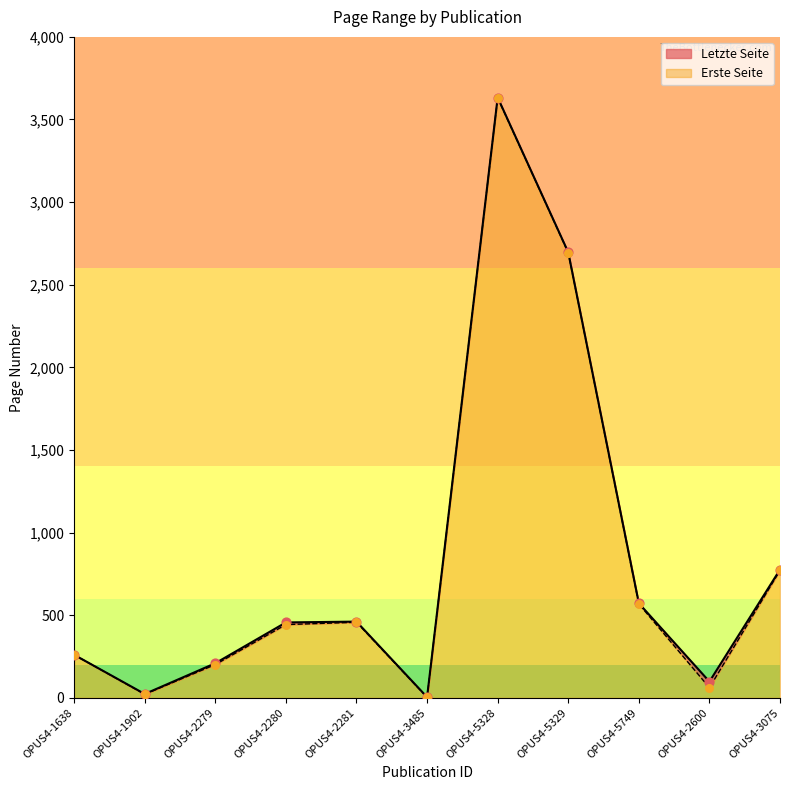

Is the value of Erste Seite at OPUS4-2600 greater than the value of Letzte Seite at OPUS4-2279?

No